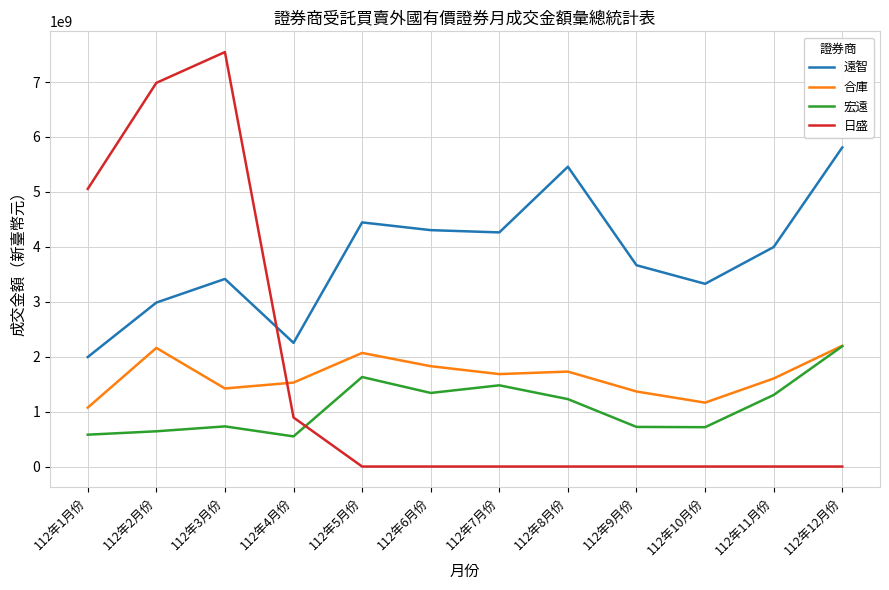

What is the minimum value for 合庫?

1072592993